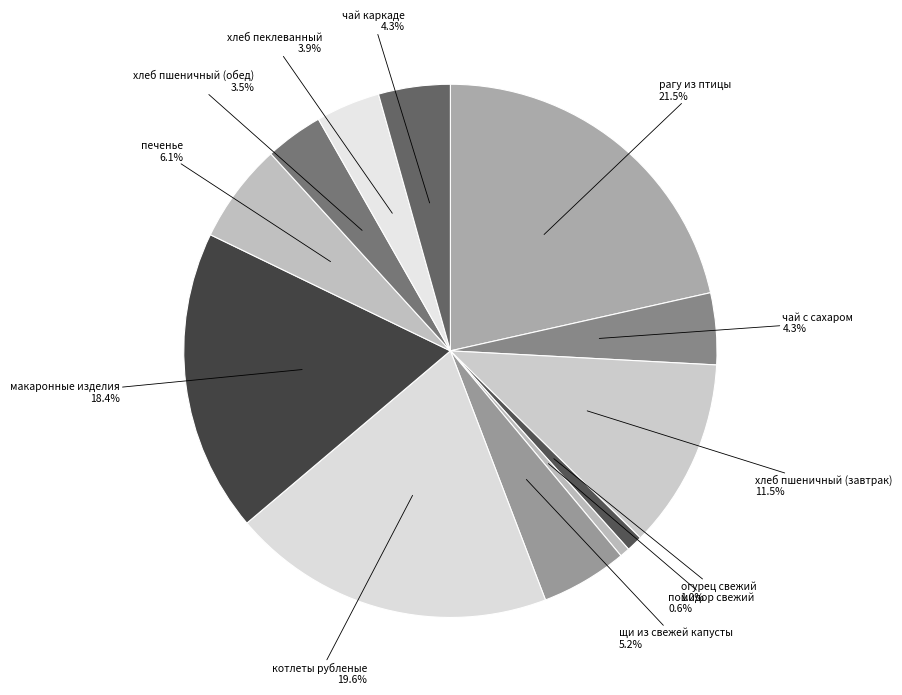

Between хлеб пшеничный (завтрак) and печенье, which is larger?

хлеб пшеничный (завтрак)